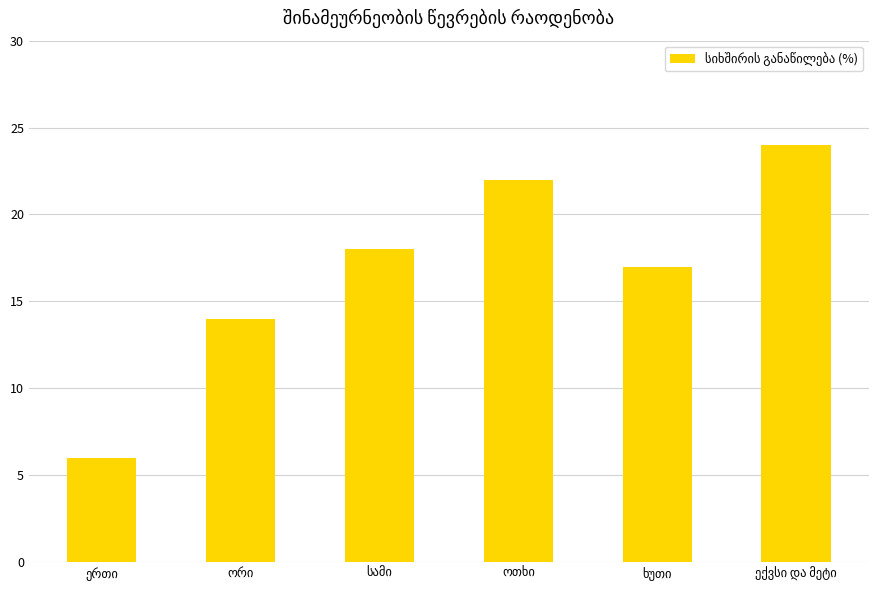

How many bars are there in total?

6